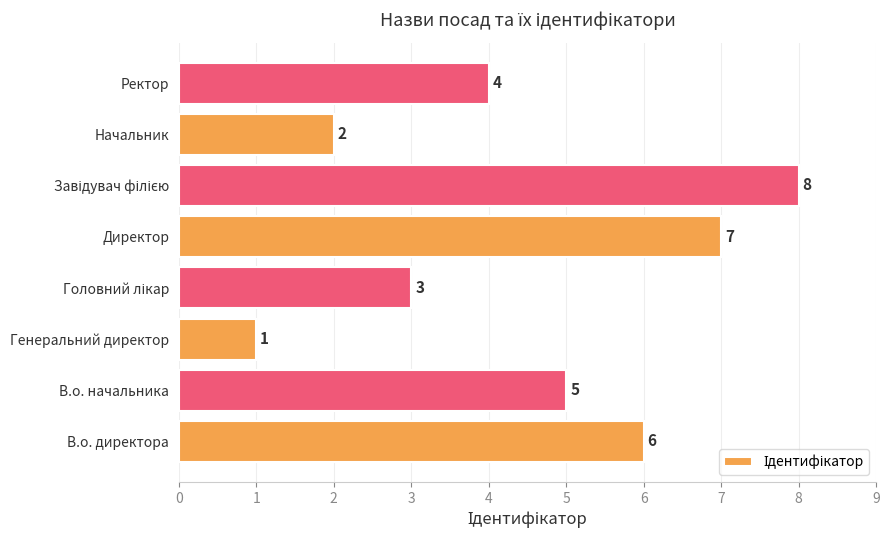

What is the difference between the maximum and second lowest values?

6